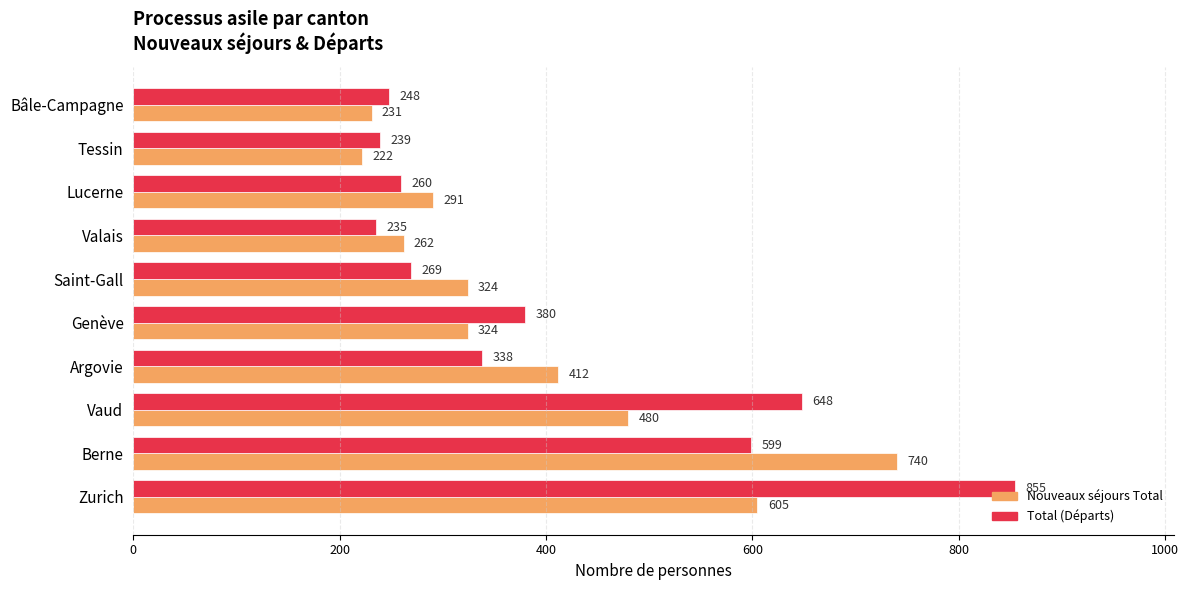

Which series changed the most between Vaud and Valais?

Total (Départs)